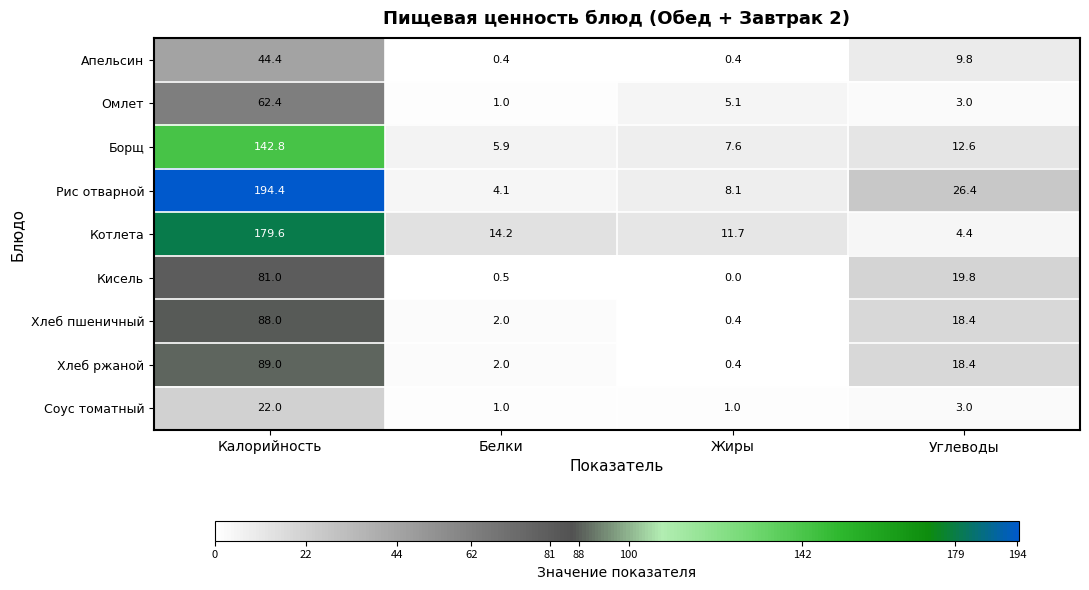

At which category is the sum across all series the highest?

Калорийность